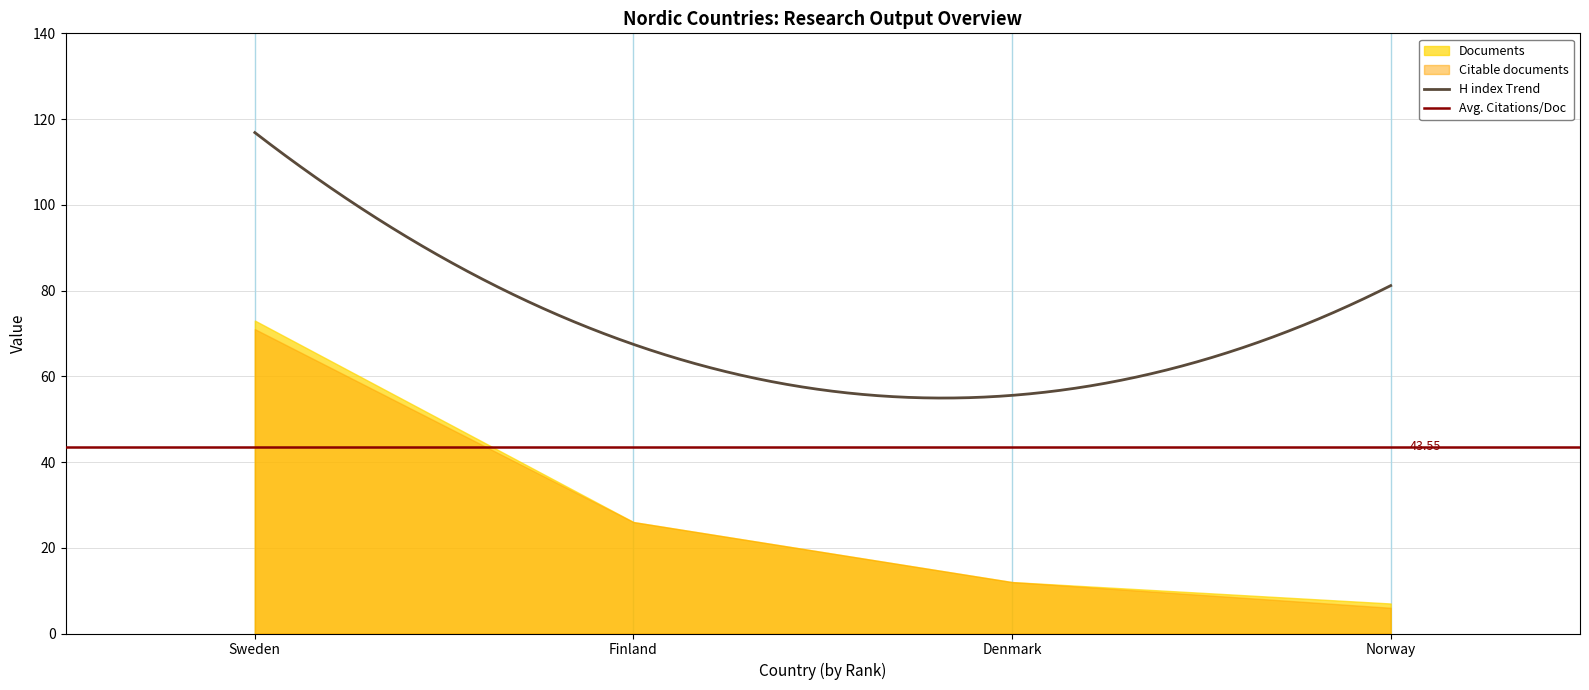

At which label does H index reach its minimum?

Denmark